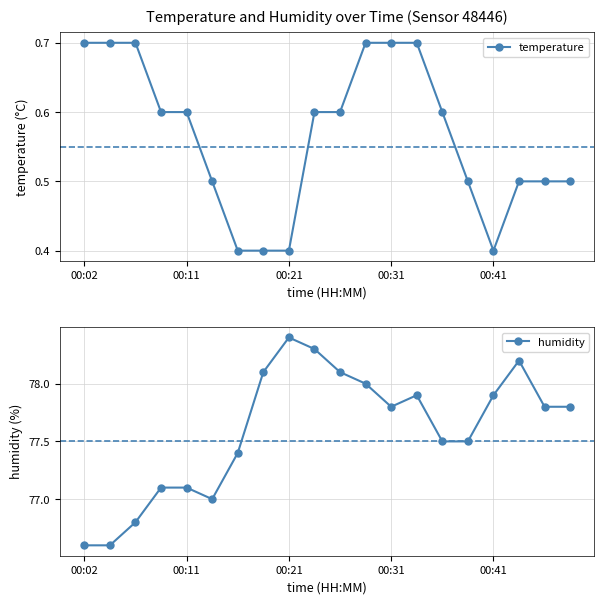

What is the greatest value displayed?

78.4